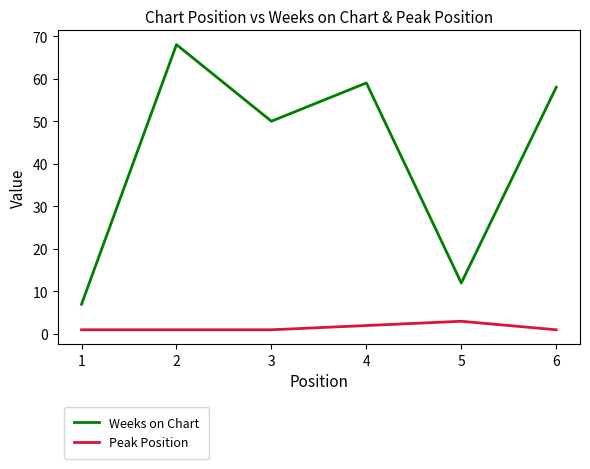

What is the difference between the highest and lowest values at 3?

49